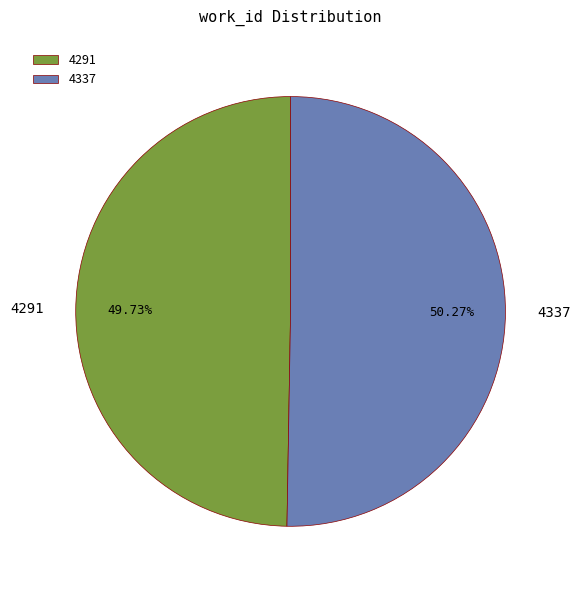

Does 4291 represent more than half of the total?

No